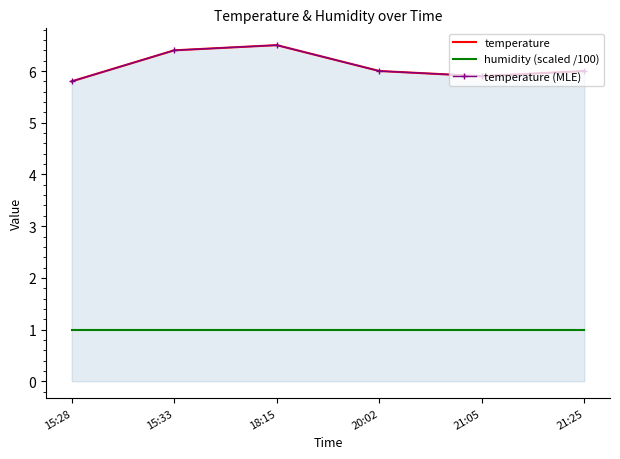

The value of humidity (scaled /100) at 20:02 is 1.0. True or false?

True